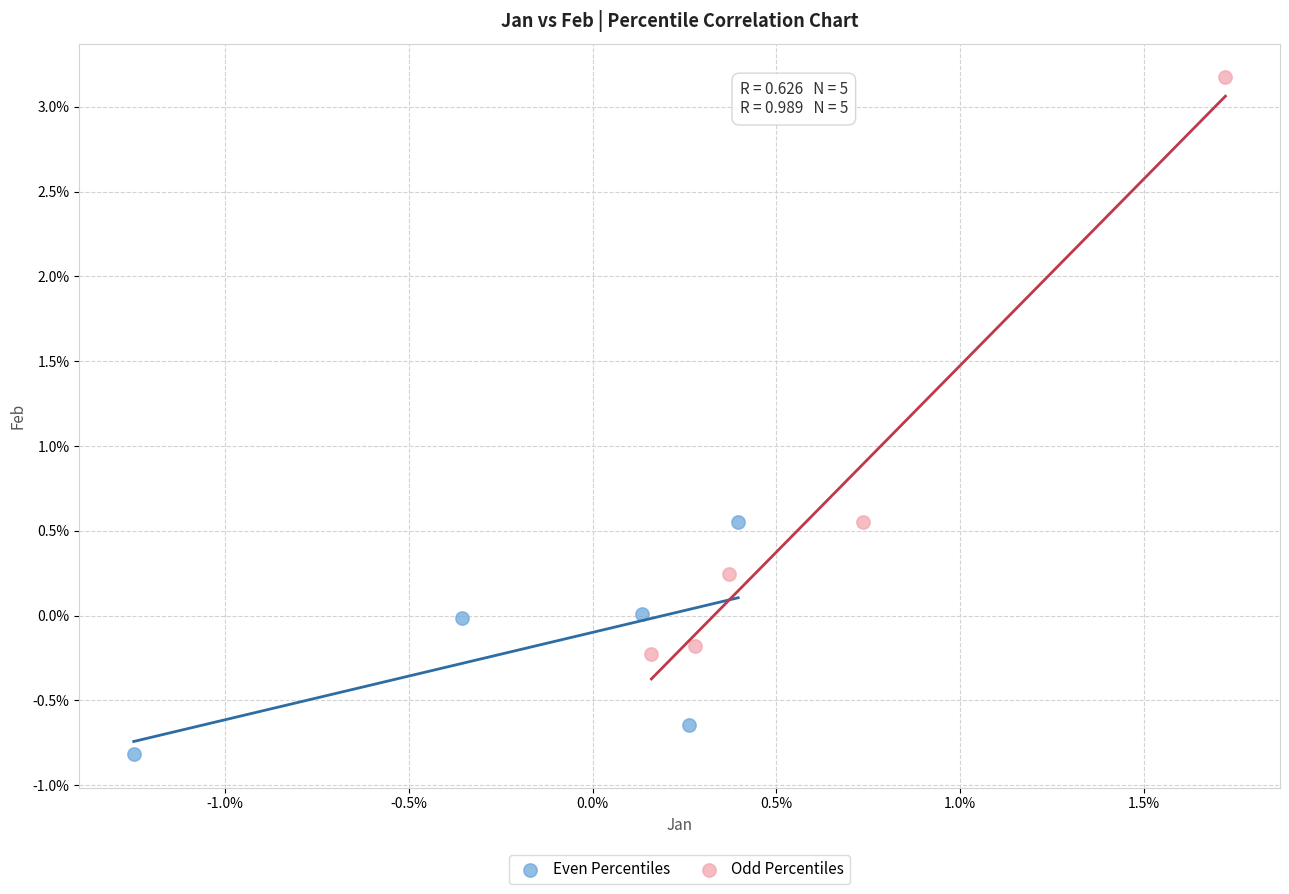

Which series contains the lowest Y value?

Even Percentiles